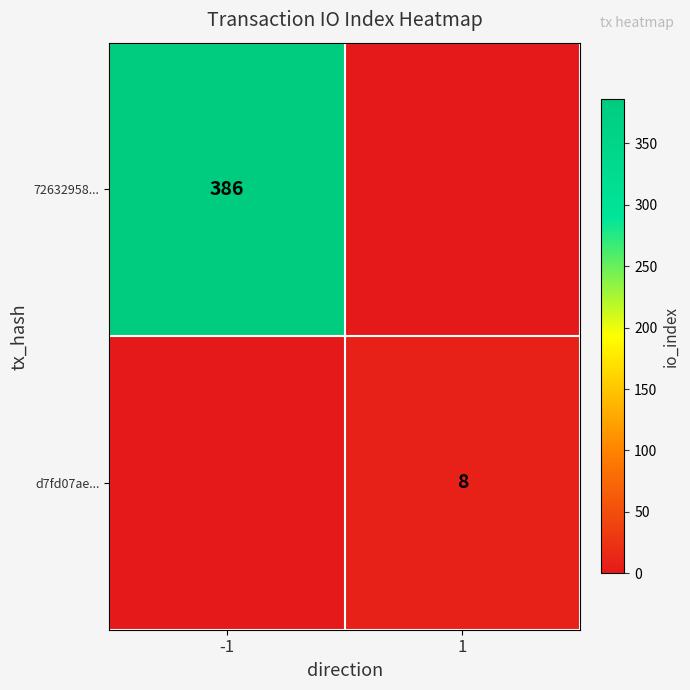

True or false: 72632958... has a value of 386 at -1.

True